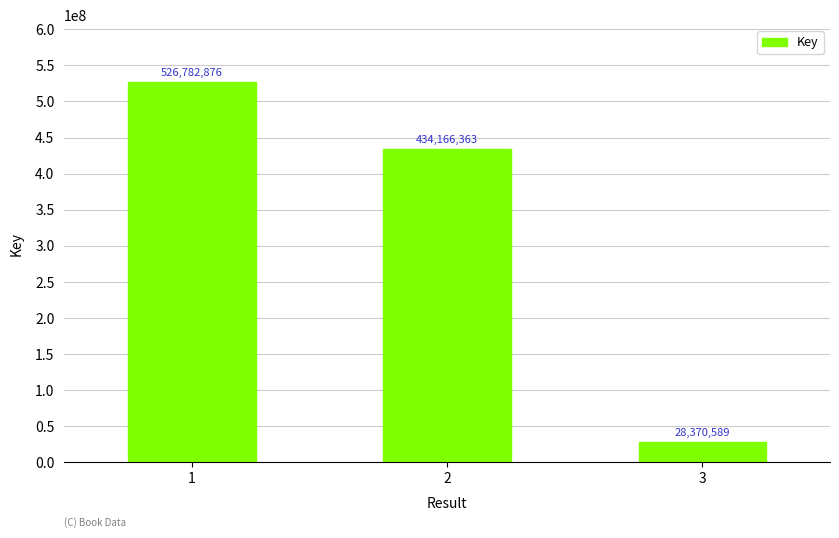

Reading right to left, what are all the values shown in this chart?

28370589	434166363	526782876